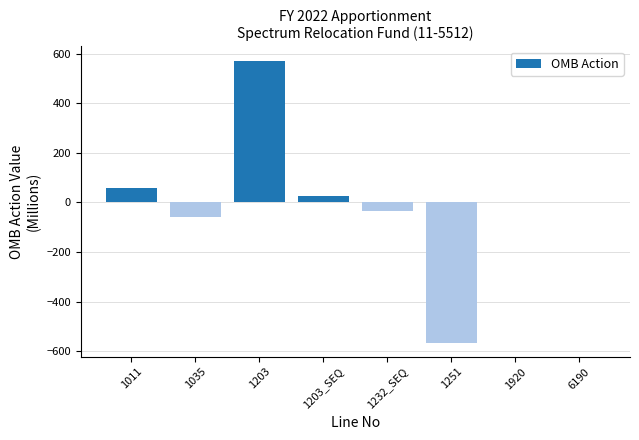

Reading left to right, what are all the values shown in this chart?

60.0	-60.0	573.5	25.3	-32.7	-566.0	0.0	0.0